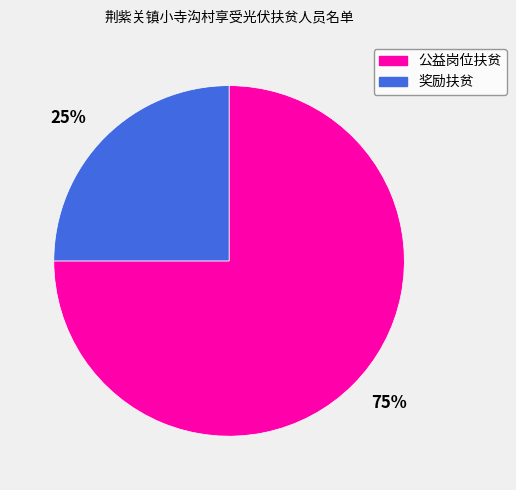

Is the sum of 75% and 25% greater than half?

Yes